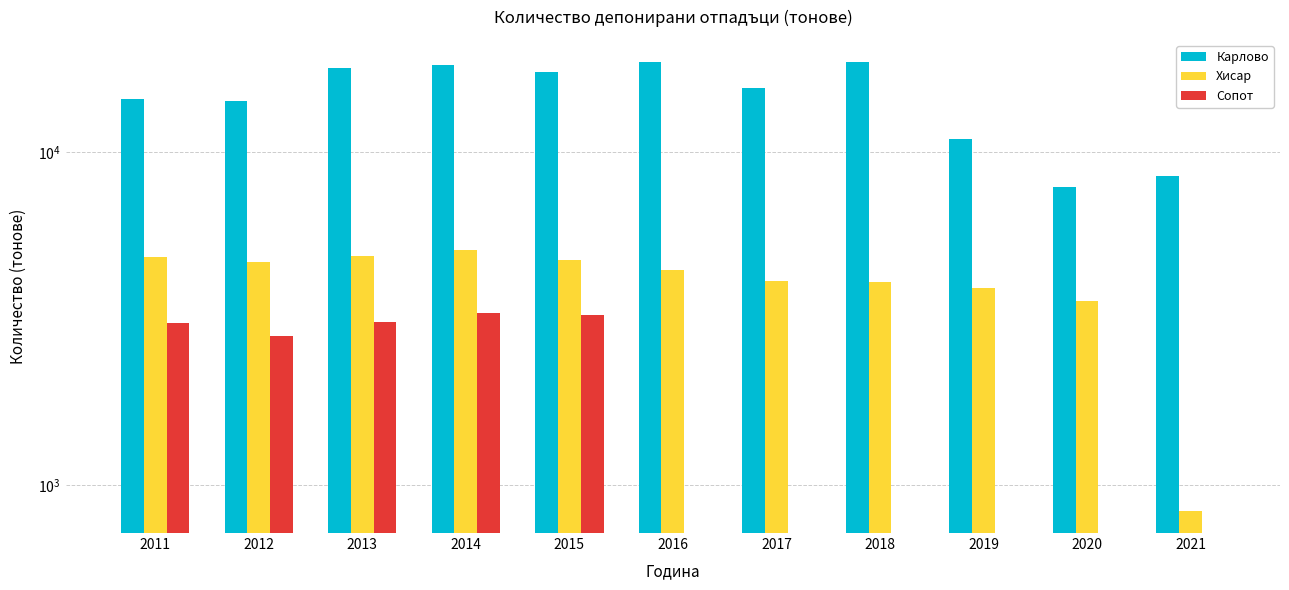

Does the chart contain stacked bars?

No